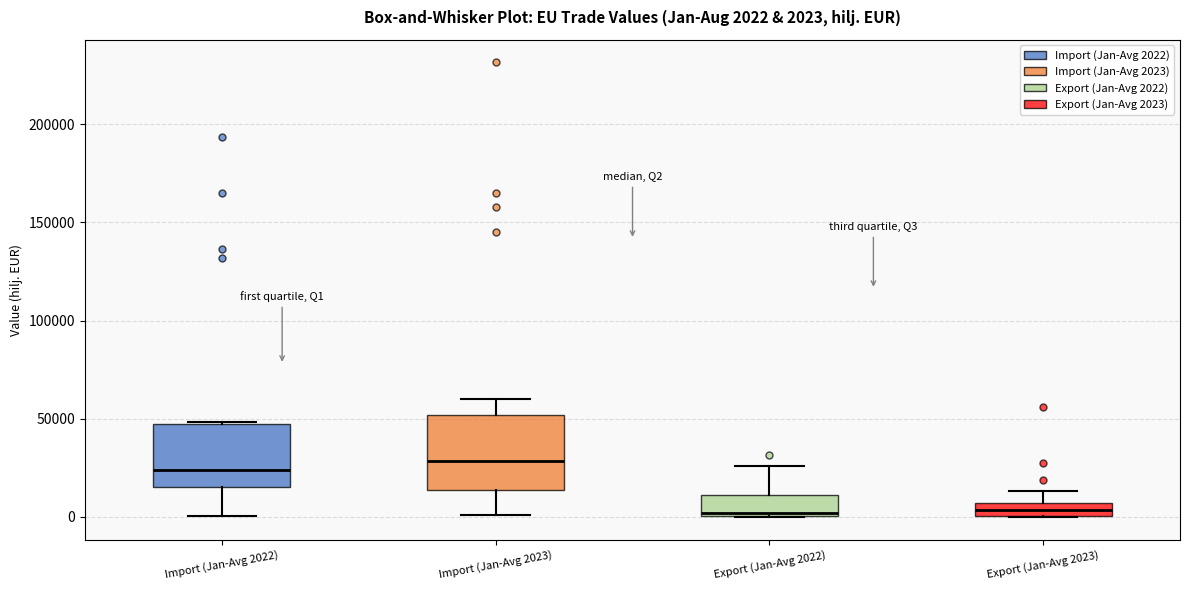

Comparing the boxes themselves (not the whiskers), which one is the tallest?

Import (Jan-Avg 2023)